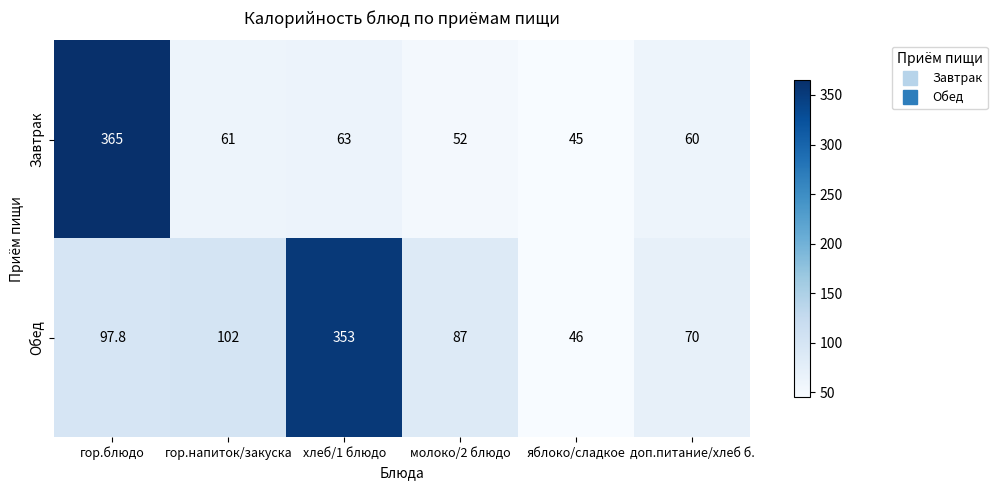

Is it true that Завтрак equals 61.0 at гор.напиток/закуска?

True